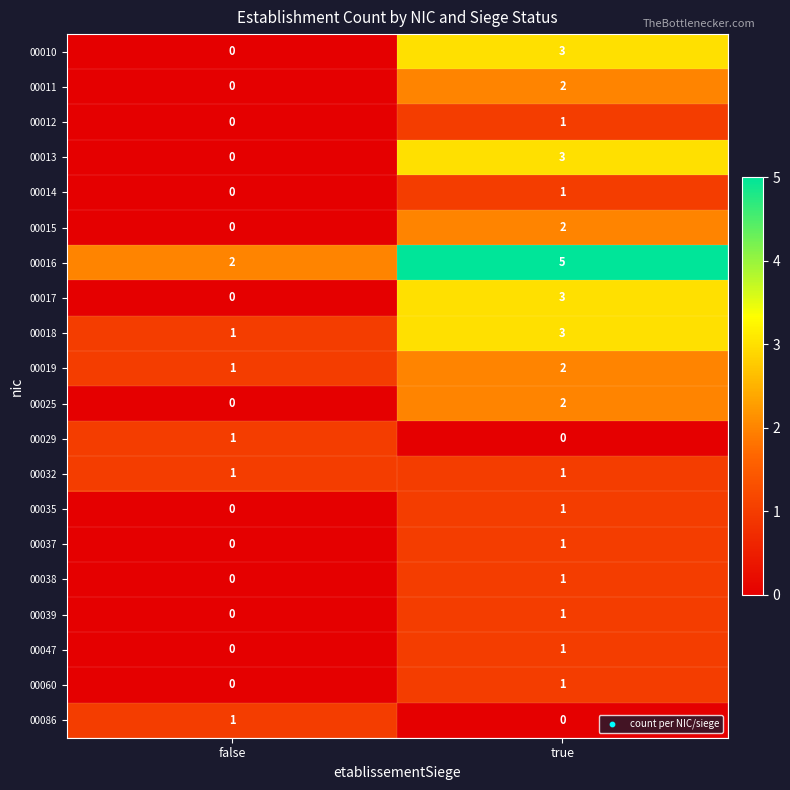

What is the sum of the 00016 values at true and false?

7